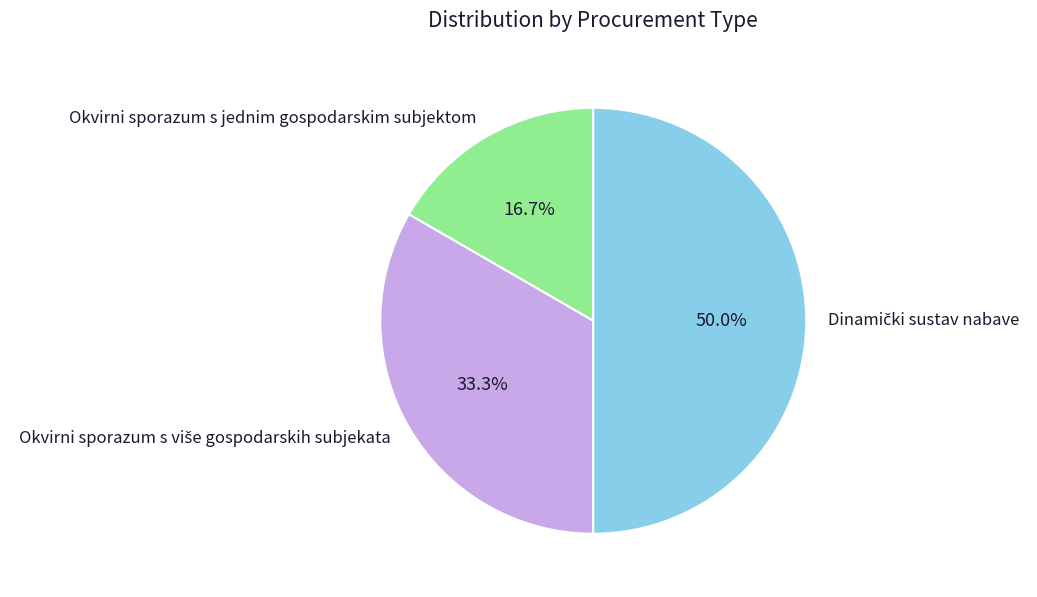

How much of the chart is everything except Okvirni sporazum s jednim gospodarskim subjektom?

83.3%